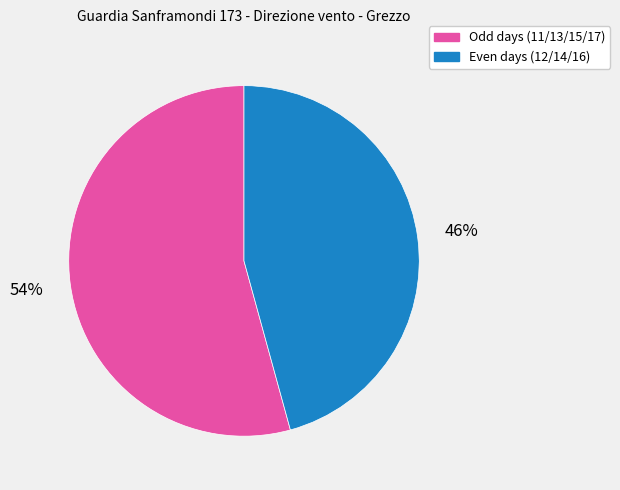

Is there a majority slice in this chart?

Yes